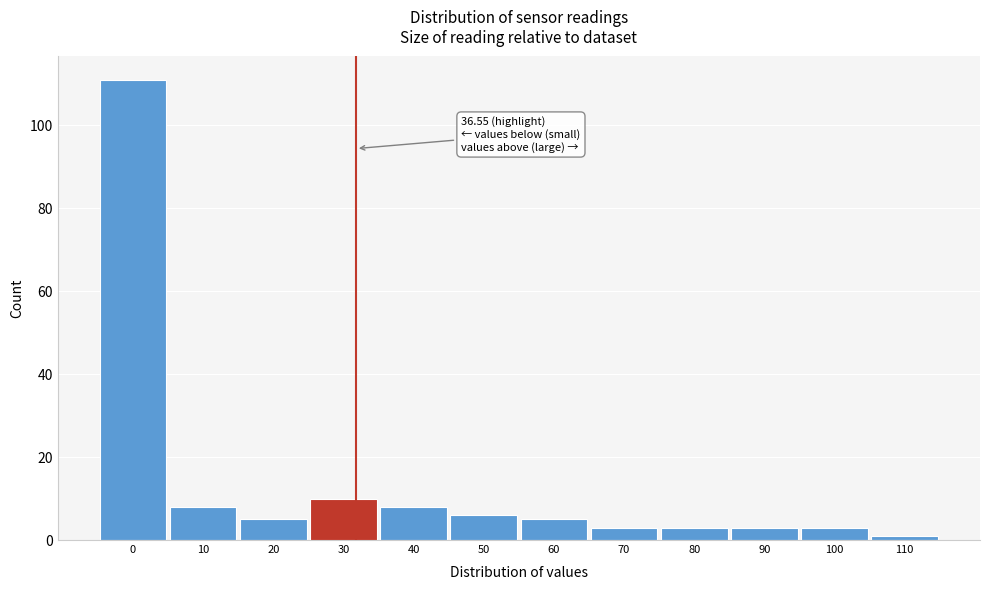

Reading left to right, extract all data points from this chart.

0=111	10=8	20=5	30=10	40=8	50=6	60=5	70=3	80=3	90=3	100=3	110=1